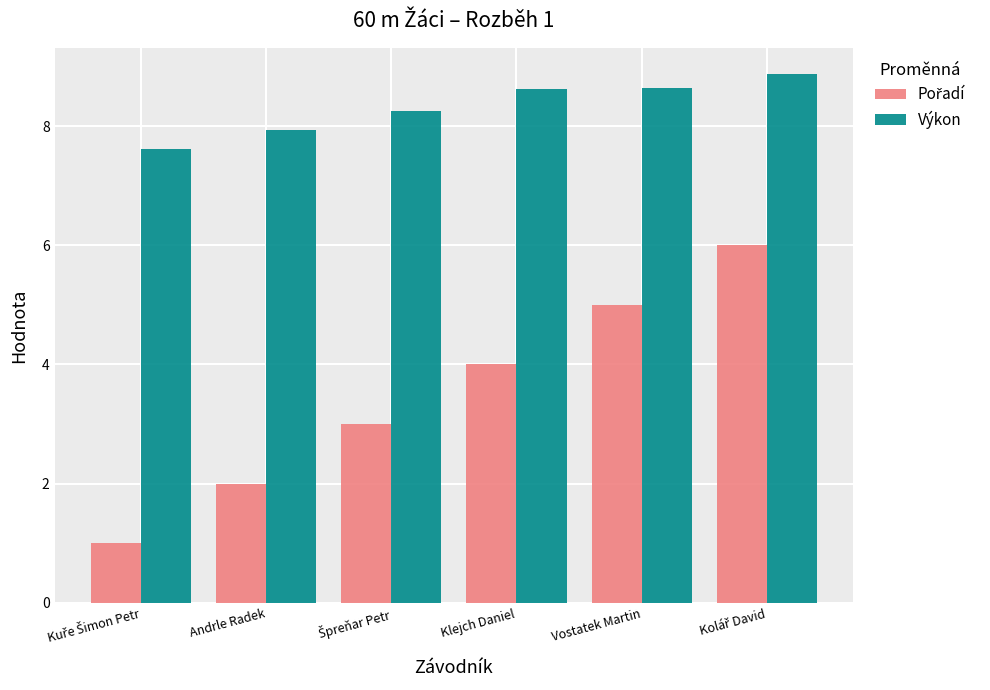

What is the greatest value displayed?

8.9